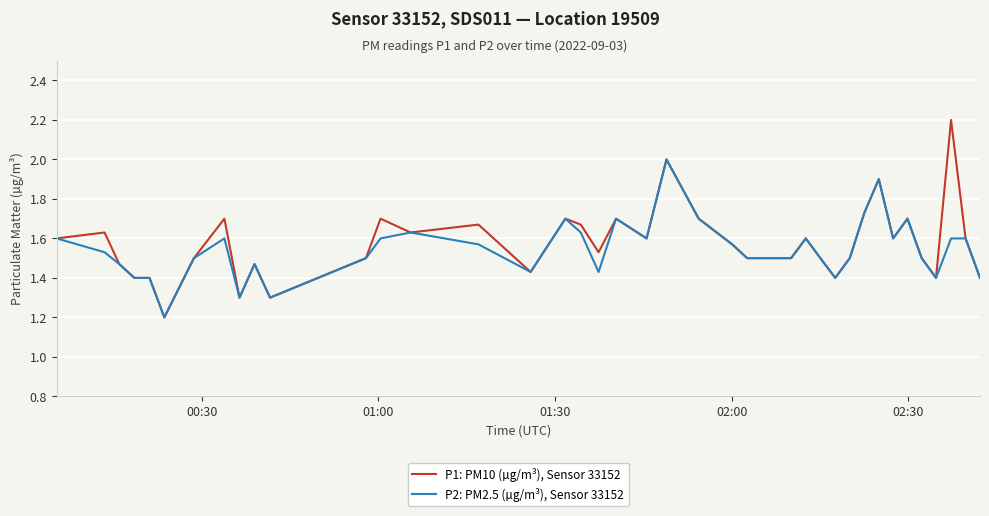

List the series in order of their peak value, highest first.

P1: PM10 (µg/m³), Sensor 33152, P2: PM2.5 (µg/m³), Sensor 33152